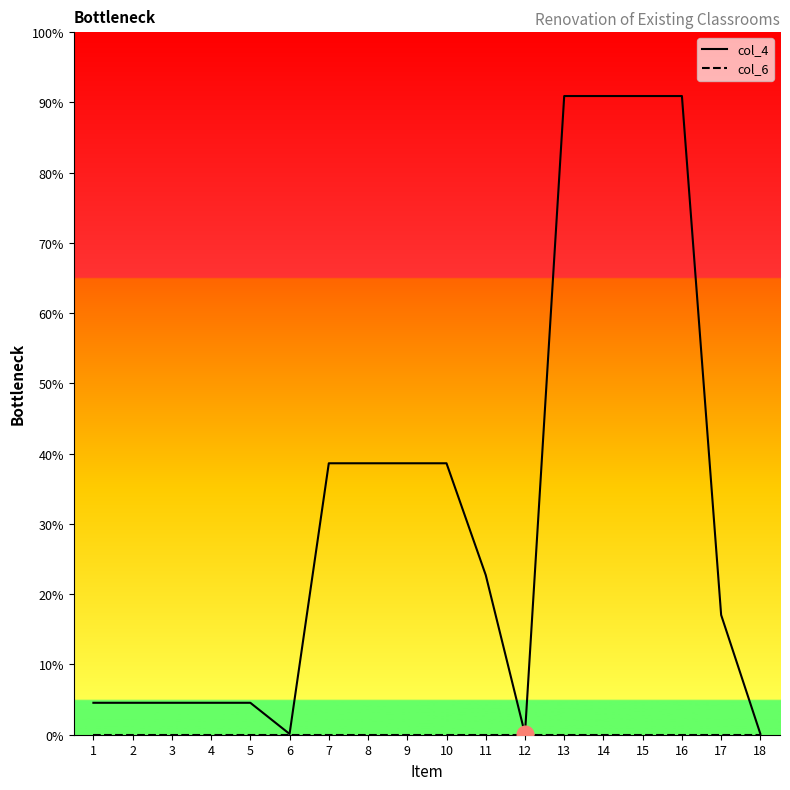

Reading left to right, list all the values displayed in this chart.

col_4: 40	40	40	40	40	1	340	340	340	340	200	1	800	800	800	800	150	1
col_6: 0	0	0	0	0	0	0	0	0	0	0	0	0	0	0	0	0	0